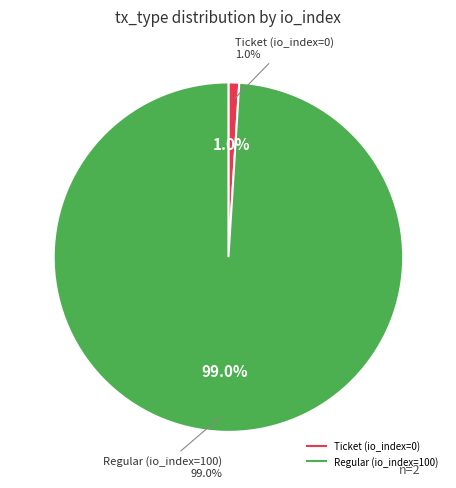

Which category has the biggest portion of the pie?

Regular (io_index=100)